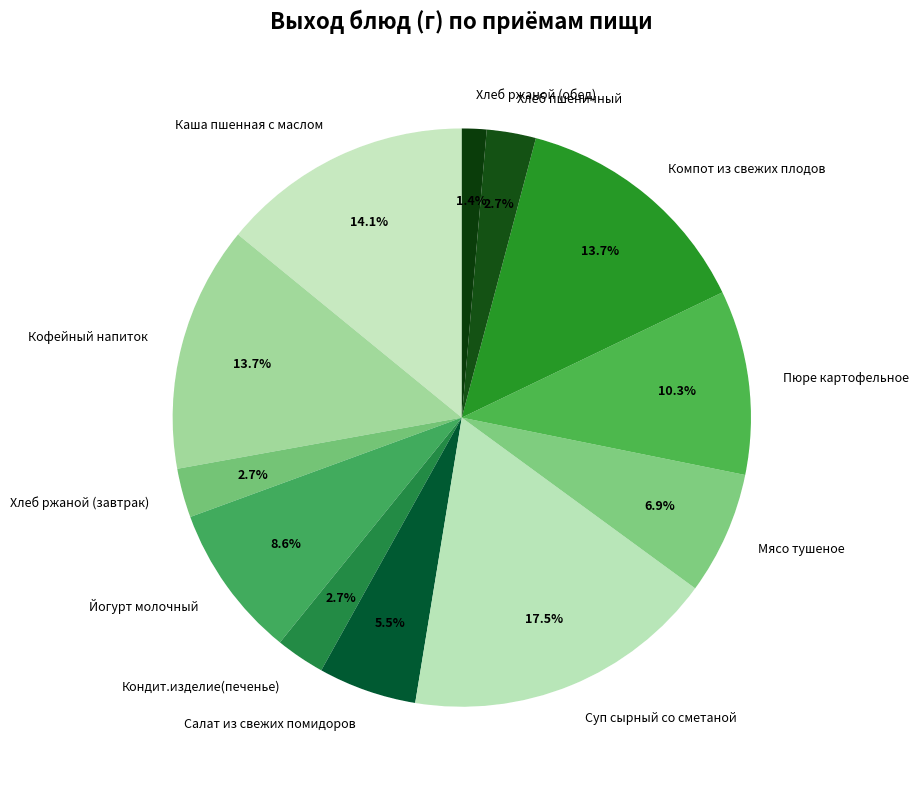

Does Пюре картофельное represent more than half of the total?

No